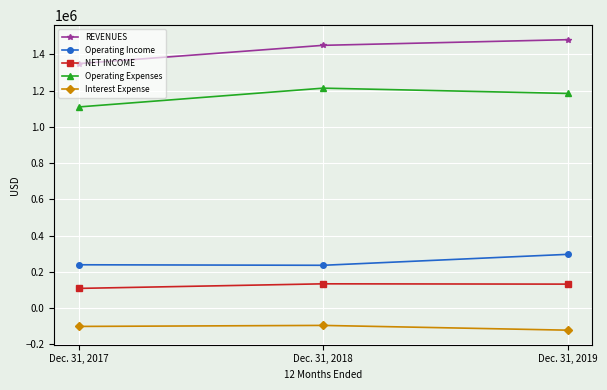

What is the difference between the maximum and minimum values in the Interest Expense series?

26262